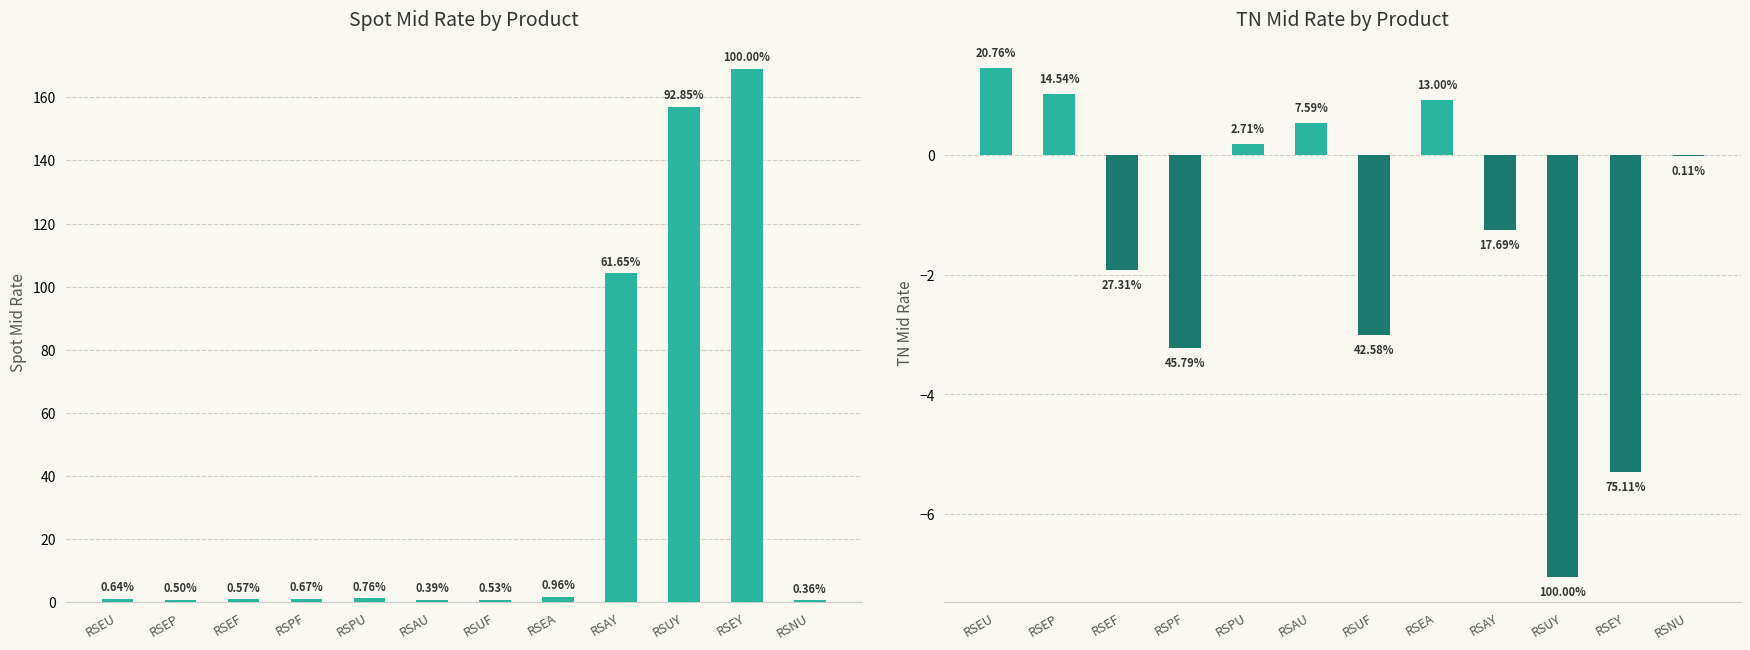

What position from the right is RSEA?

5